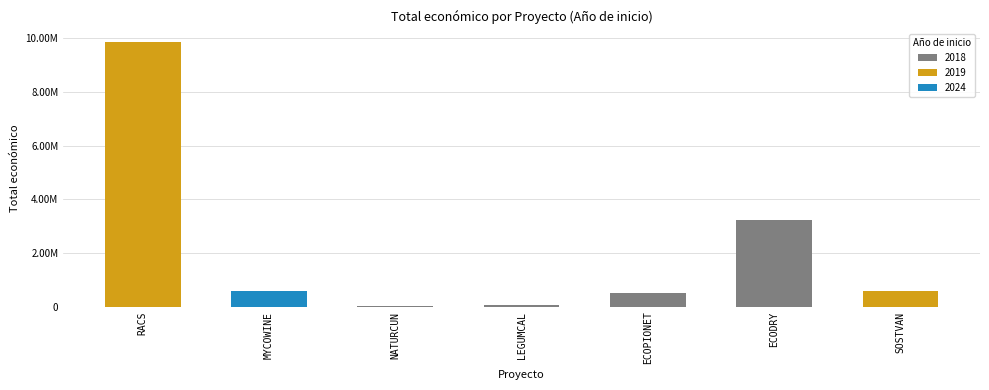

What is the minimum value shown in the chart?

19478.0